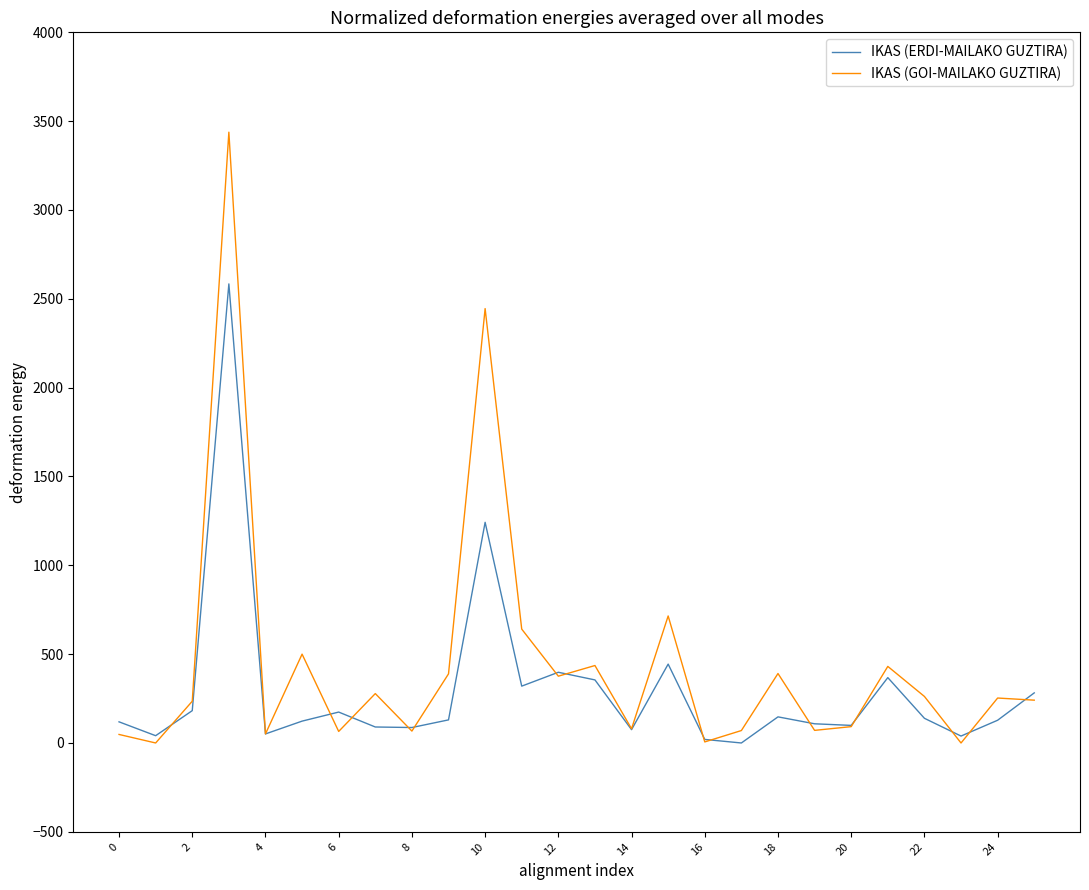

Which series has the largest range (max minus min)?

IKAS (GOI-MAILAKO GUZTIRA)